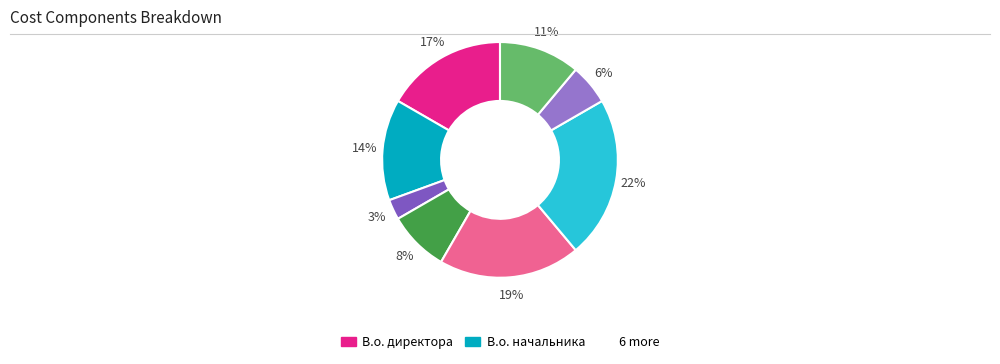

Is there a majority slice in this chart?

No